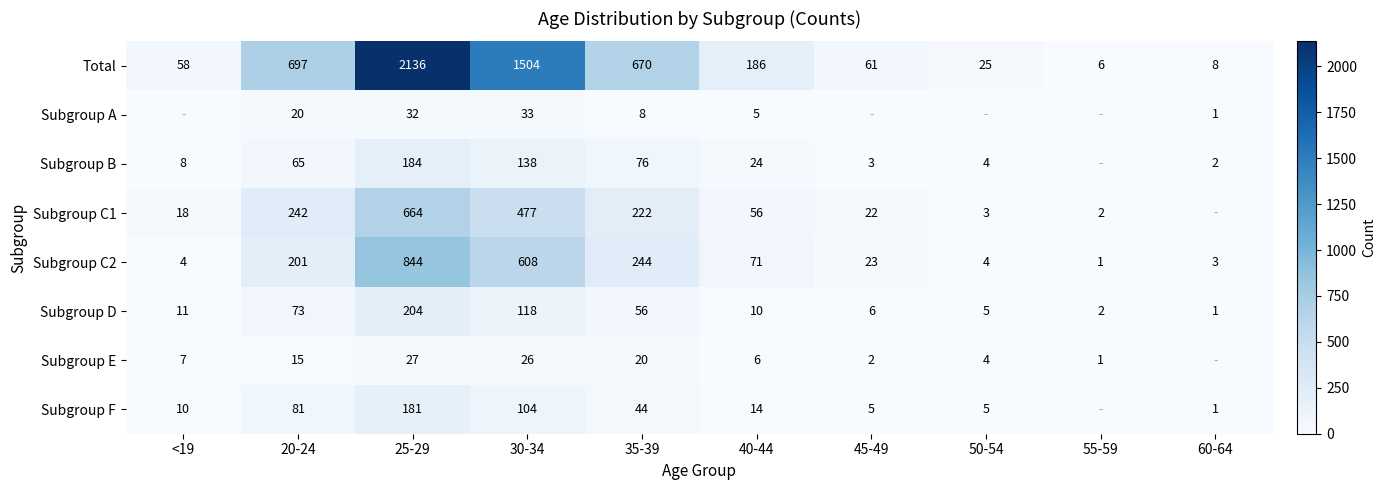

What is the sum of the Subgroup E values at 25-29 and 55-59?

28